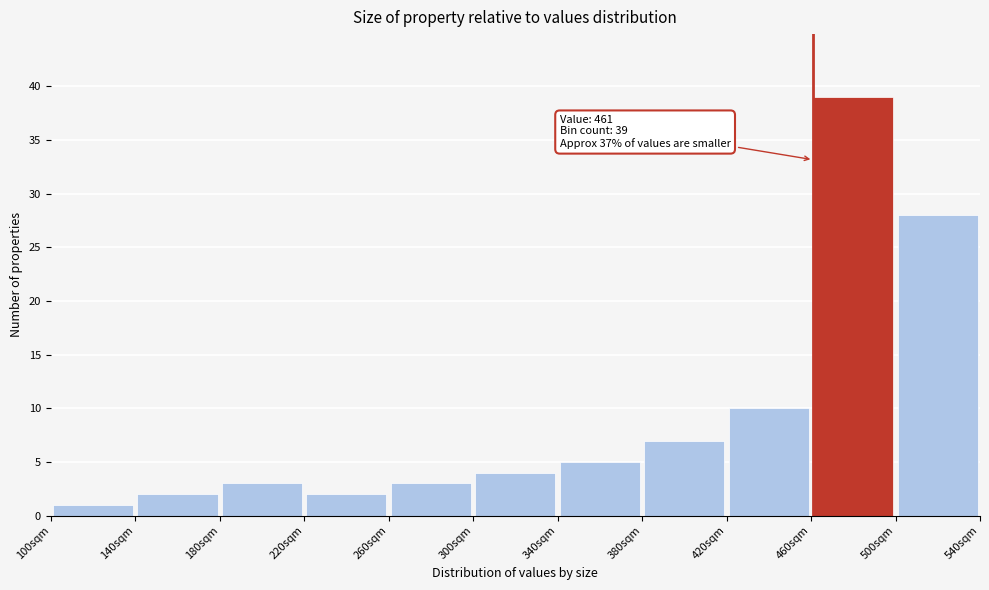

Which range on the x-axis has the tallest bar?

460 to 500